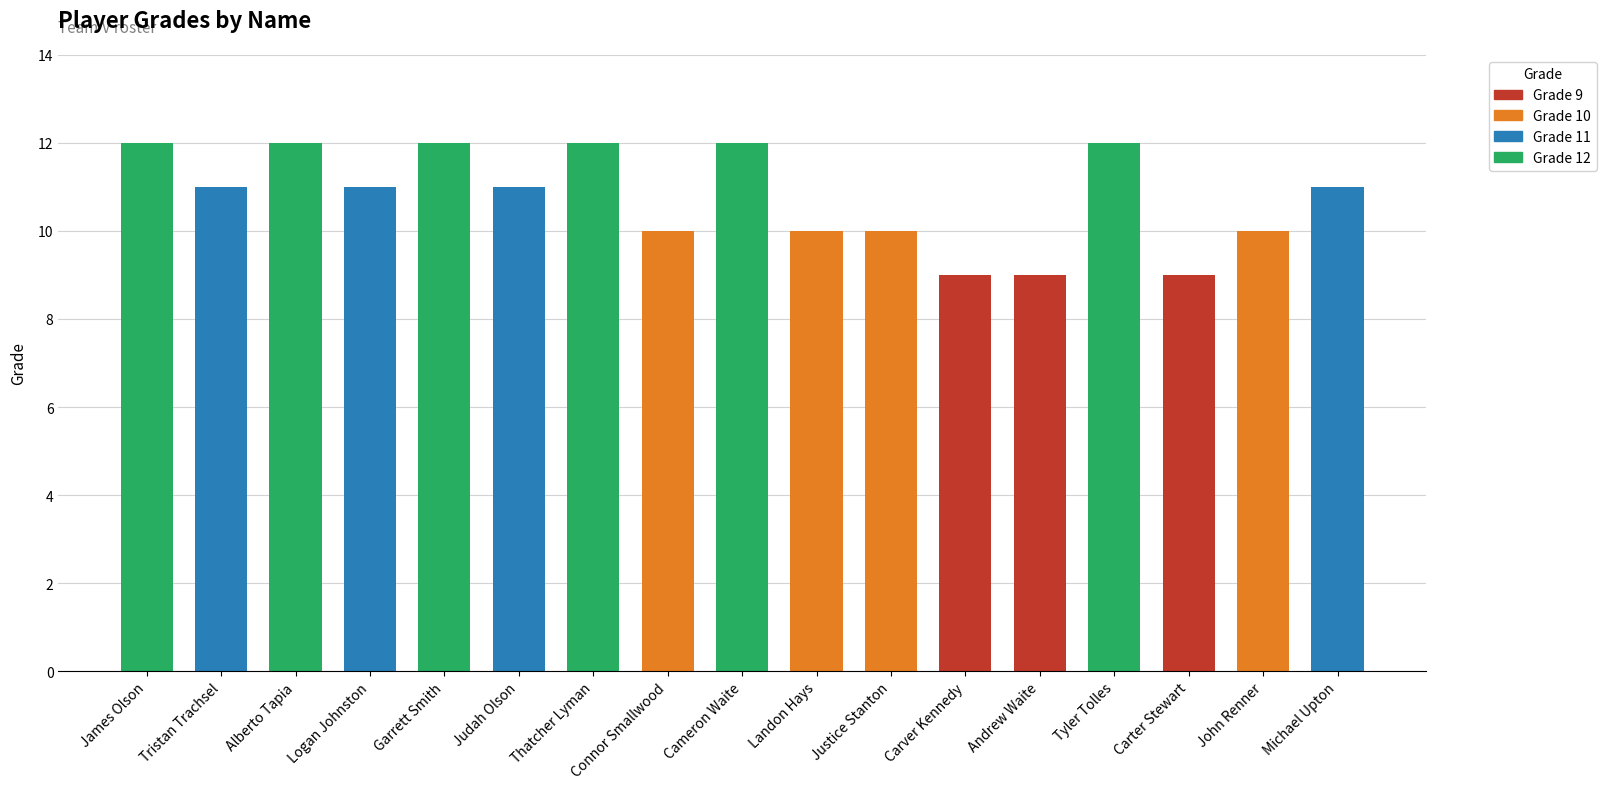

What position from the right is Andrew Waite?

5